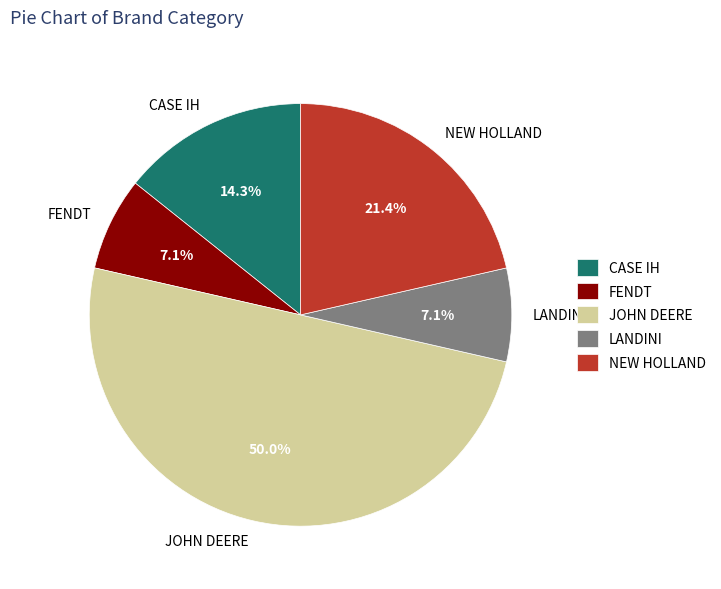

Which slice is the largest?

JOHN DEERE